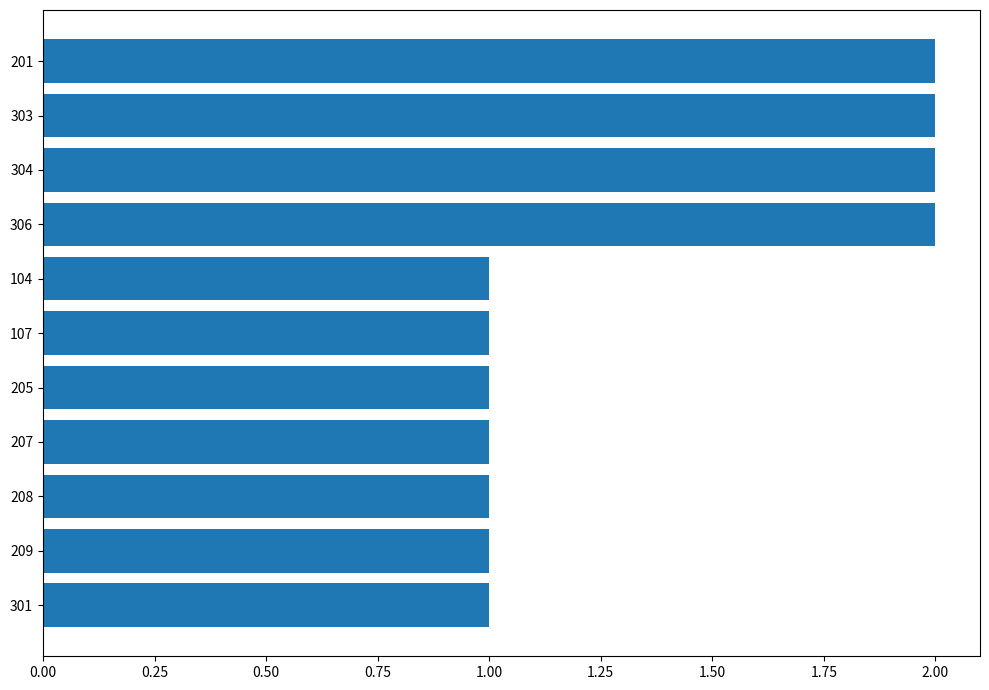

The chart shows a value of 1 at 301. True or false?

True